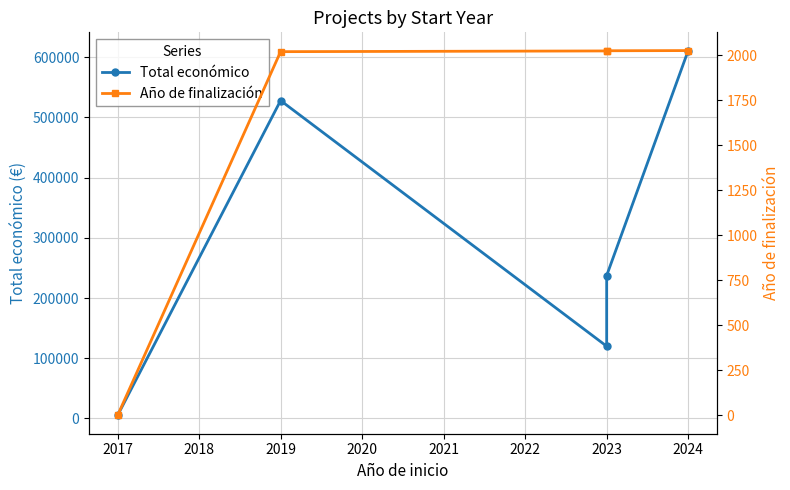

What is the sum of all Año de finalización values?

8099